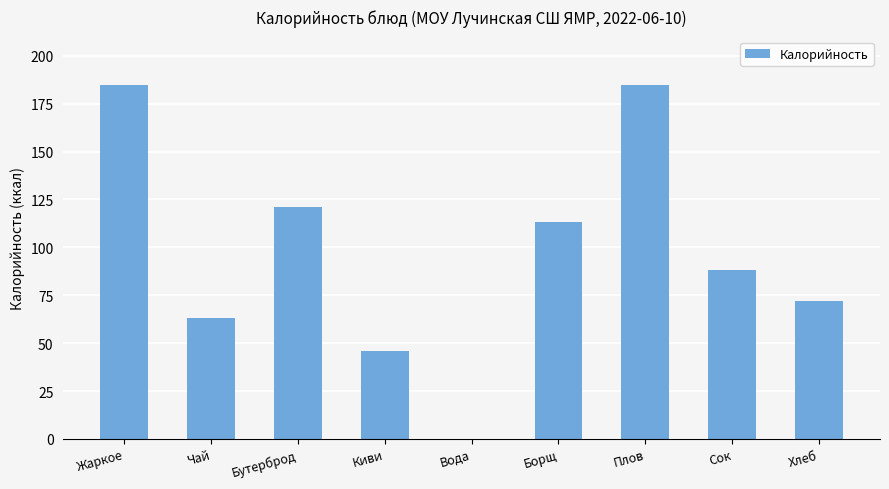

Where is the data nearest to the value 92?

Сок